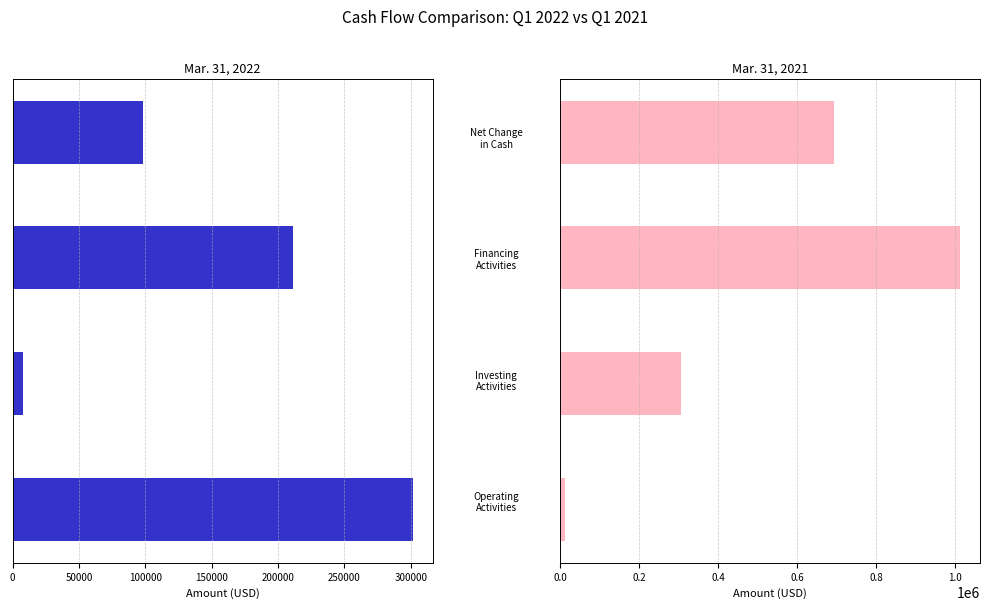

Which series has the largest total across all categories?

Mar. 31, 2021